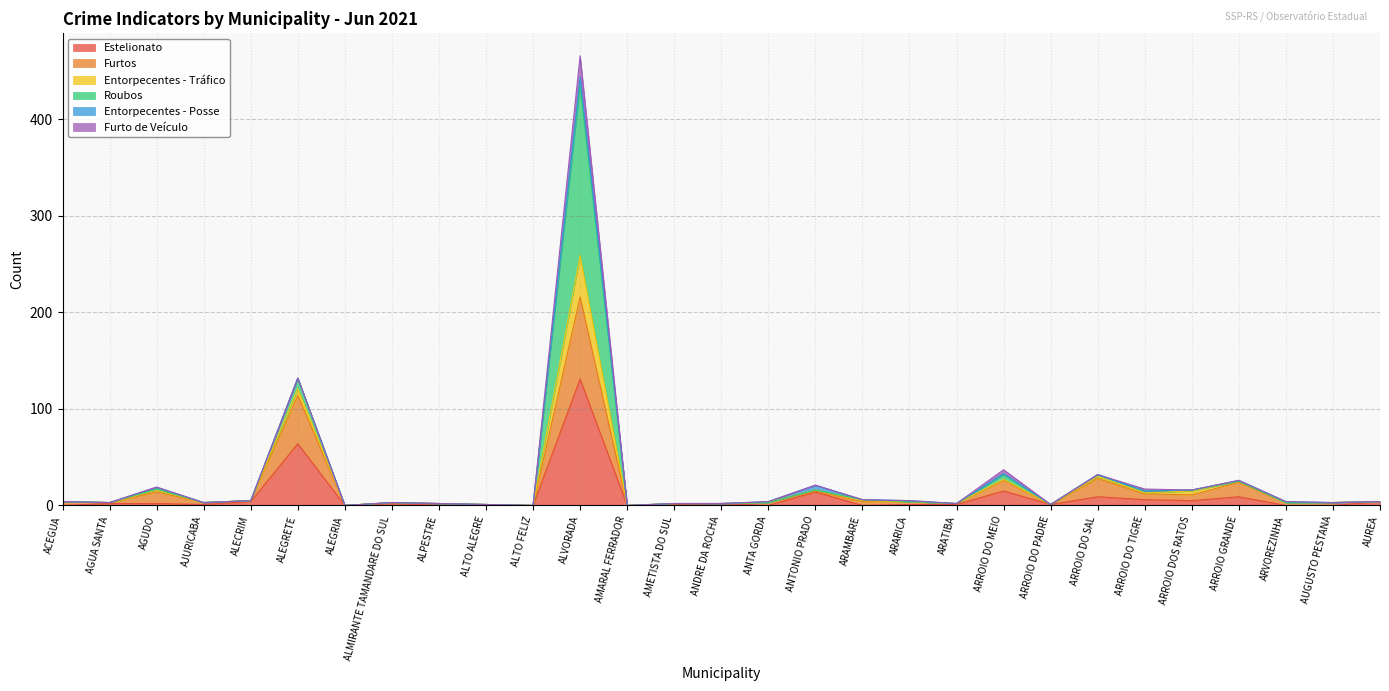

At which category is the sum across all series the highest?

ALVORADA